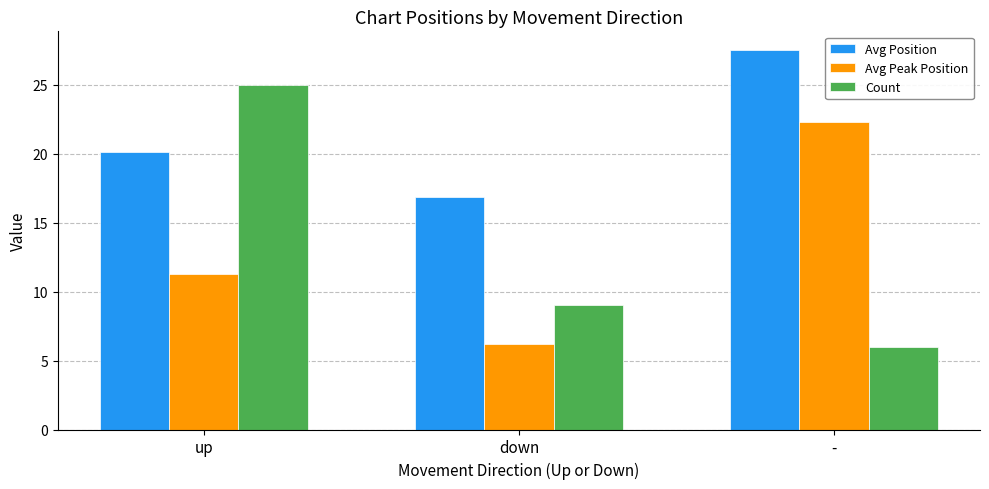

At how many categories does at least one series exceed 11?

3